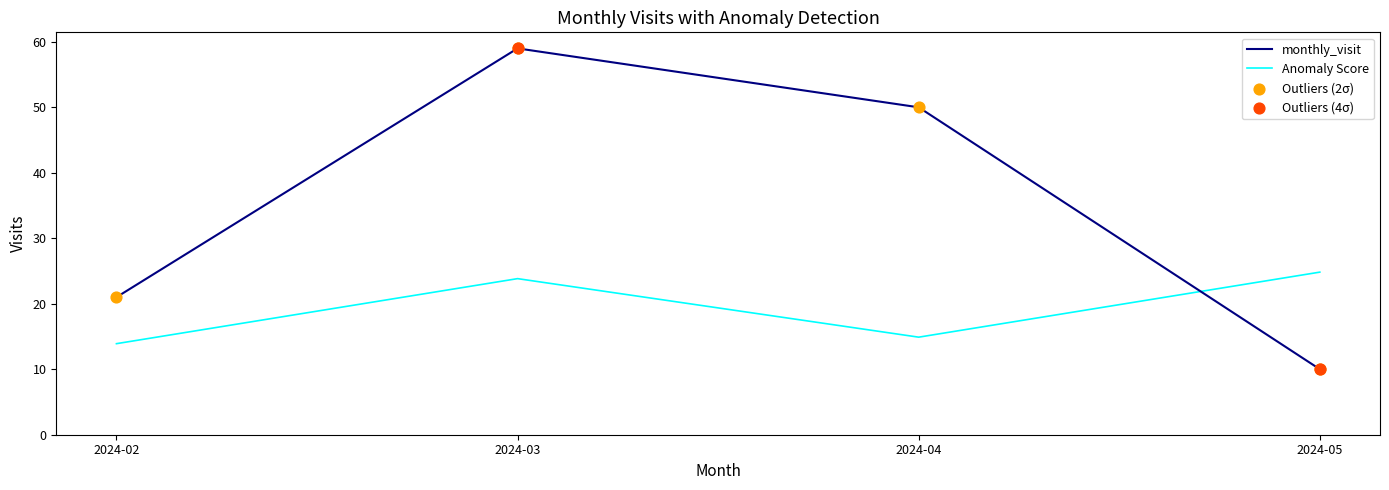

What is the difference between the highest and lowest values at 2024-04?

35.1